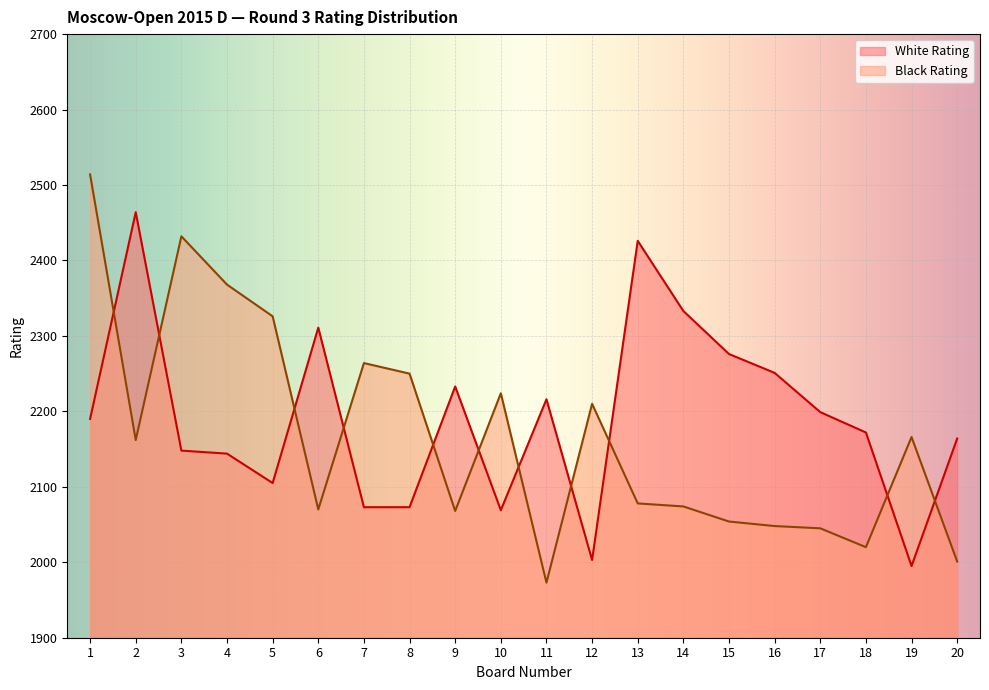

Count the number of categories in the chart.

20